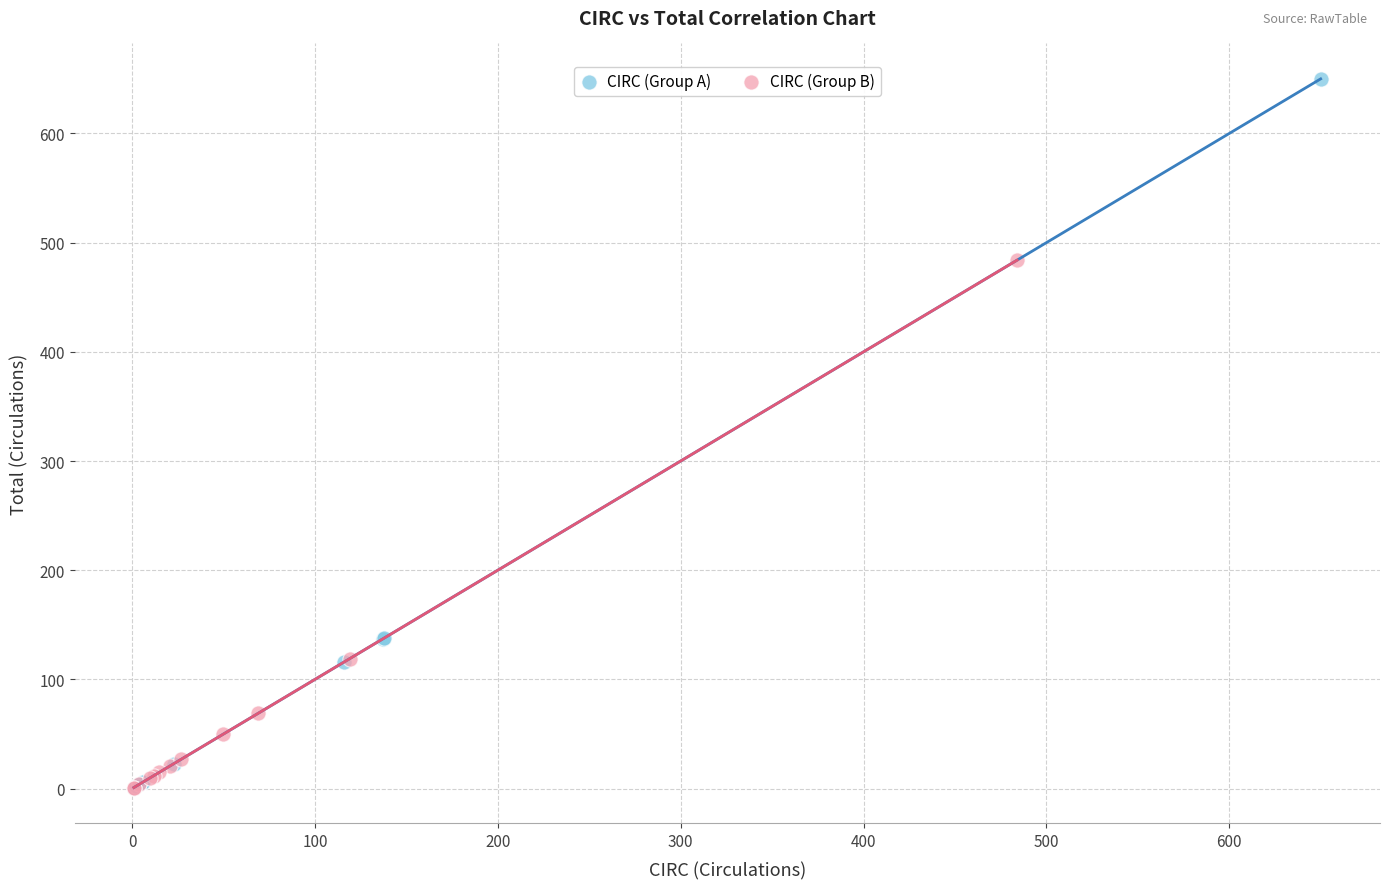

Which series contains the highest Y value?

CIRC (Group A)